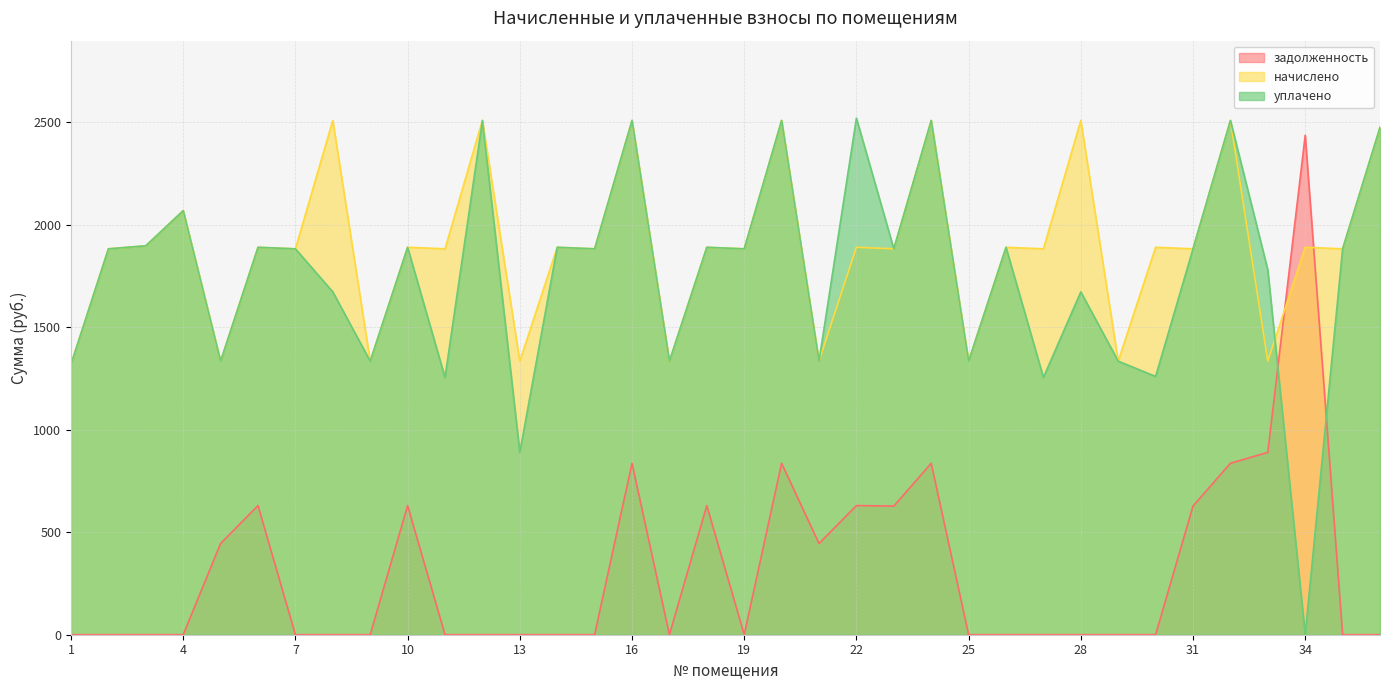

Does the chart display data point markers on the line(s)?

No